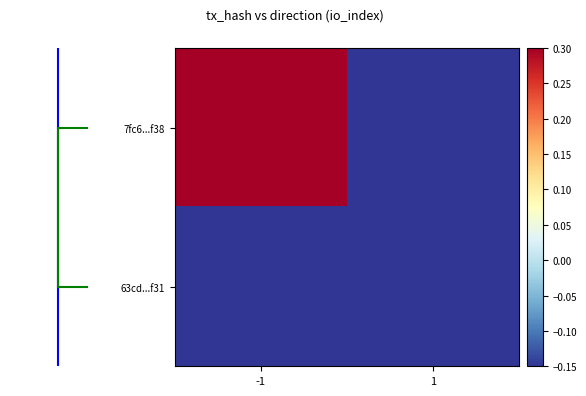

At how many categories does at least one series exceed 0?

1